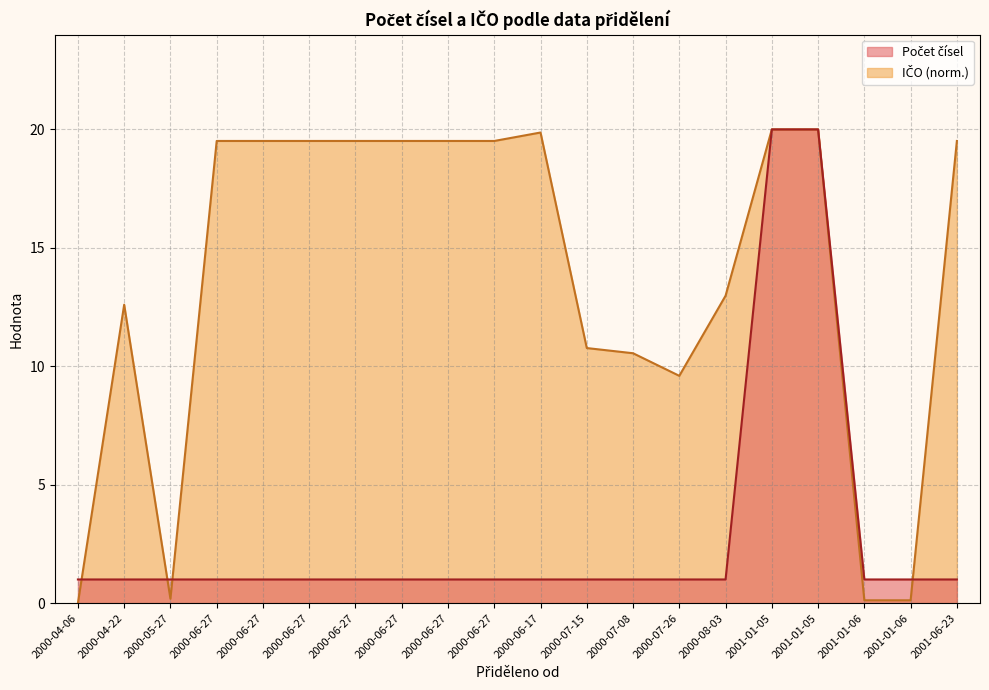

Reading left to right, what are all the values shown in this chart?

Počet čísel: 2000-04-06=1.0	2000-04-22=1.0	2000-05-27=1.0	2000-06-27=1.0	2000-06-27=1.0	2000-06-27=1.0	2000-06-27=1.0	2000-06-27=1.0	2000-06-27=1.0	2000-06-27=1.0	2000-06-17=1.0	2000-07-15=1.0	2000-07-08=1.0	2000-07-26=1.0	2000-08-03=1.0	2001-01-05=20.0	2001-01-05=20.0	2001-01-06=1.0	2001-01-06=1.0	2001-06-23=1.0
IČO: 2000-04-06=0.0	2000-04-22=12.6	2000-05-27=0.2	2000-06-27=19.5	2000-06-27=19.5	2000-06-27=19.5	2000-06-27=19.5	2000-06-27=19.5	2000-06-27=19.5	2000-06-27=19.5	2000-06-17=19.9	2000-07-15=10.8	2000-07-08=10.6	2000-07-26=9.6	2000-08-03=13.0	2001-01-05=20.0	2001-01-05=20.0	2001-01-06=0.1	2001-01-06=0.1	2001-06-23=19.5